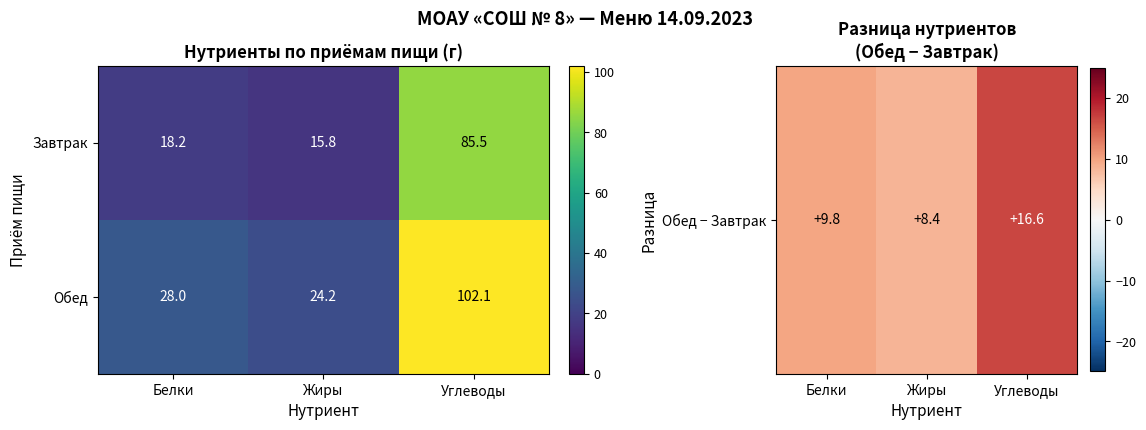

Which series has the largest total across all categories?

Обед